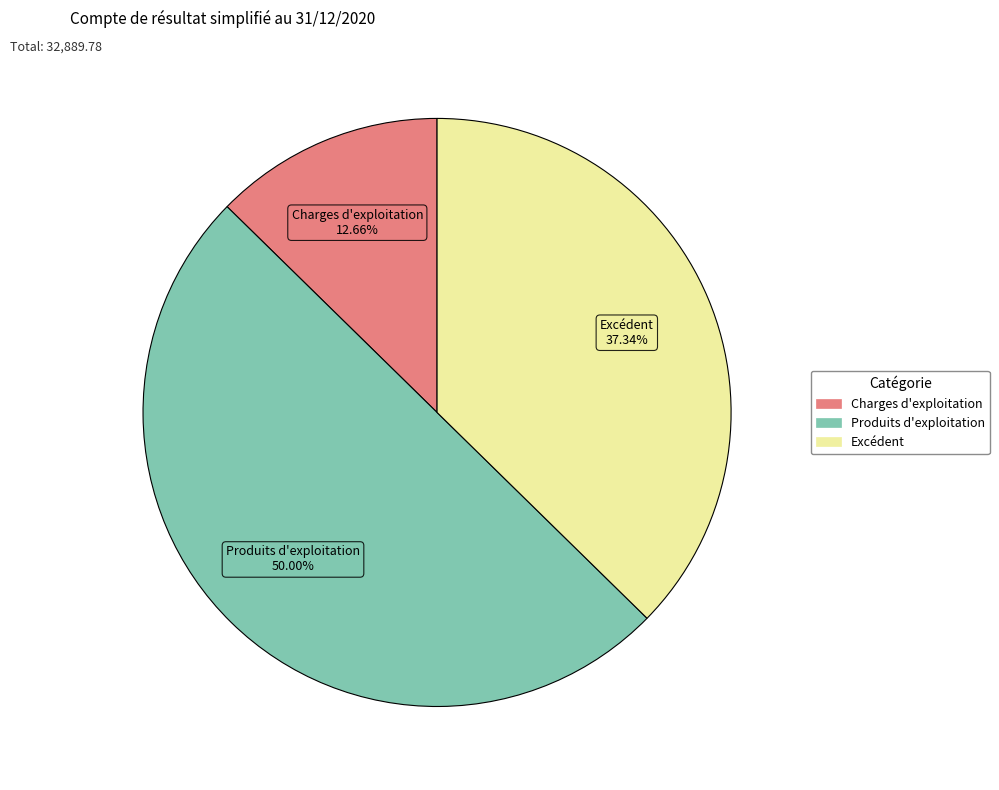

Approximately how many times larger is the value at Excédent compared to Charges d'exploitation?

2.9